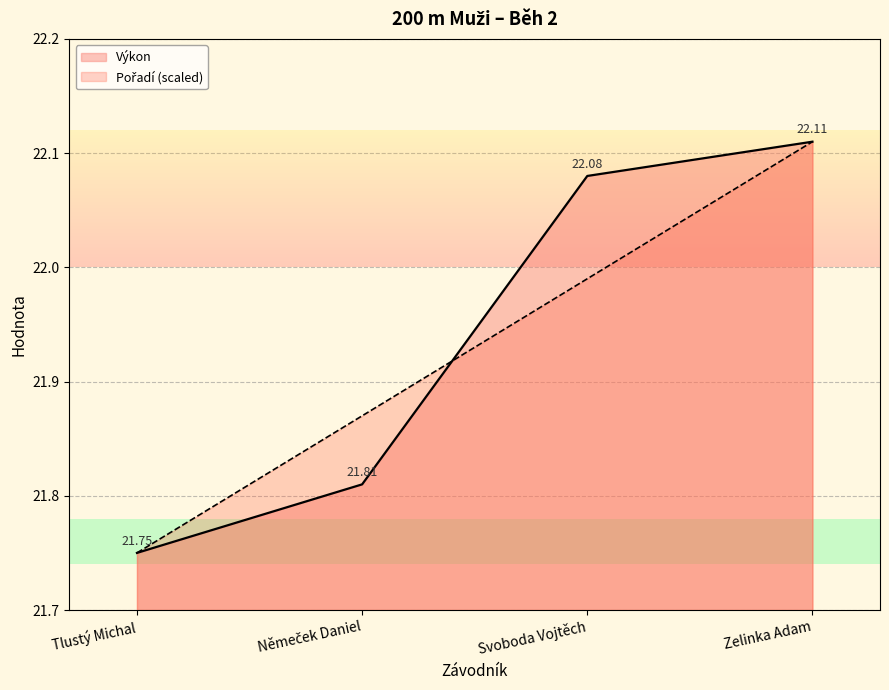

Reading left to right, transcribe all the data shown in this chart.

Pořadí: 21.8	21.9	22.0	22.1
Výkon: 21.8	21.8	22.1	22.1